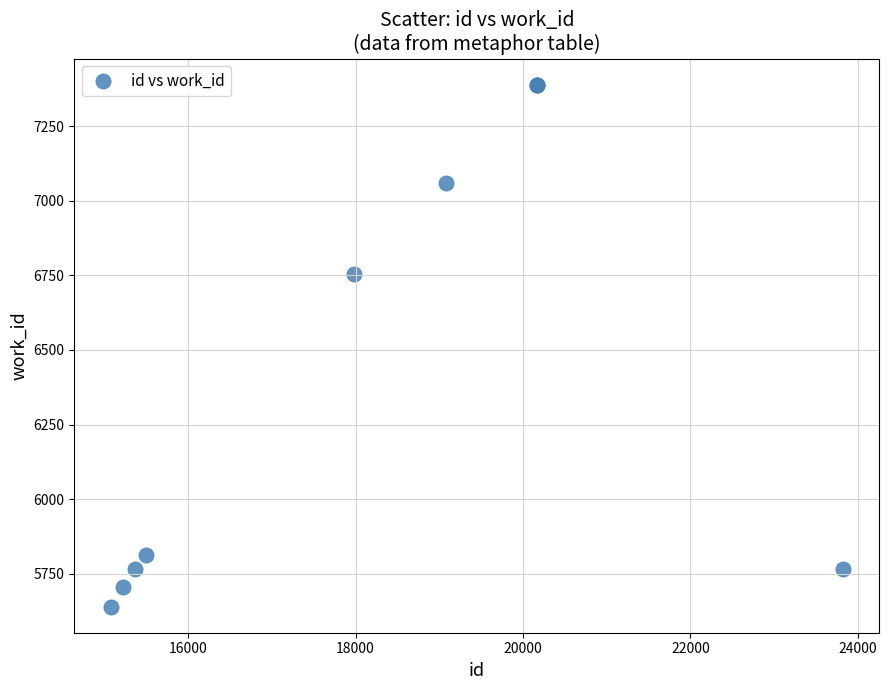

What Y value in the scatter plot is closest to 6514?

6753